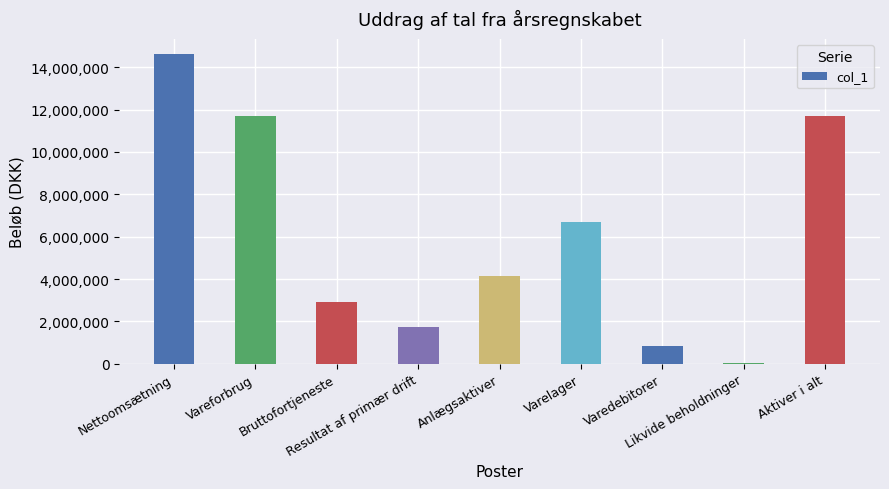

How many categories are shown in the chart?

9